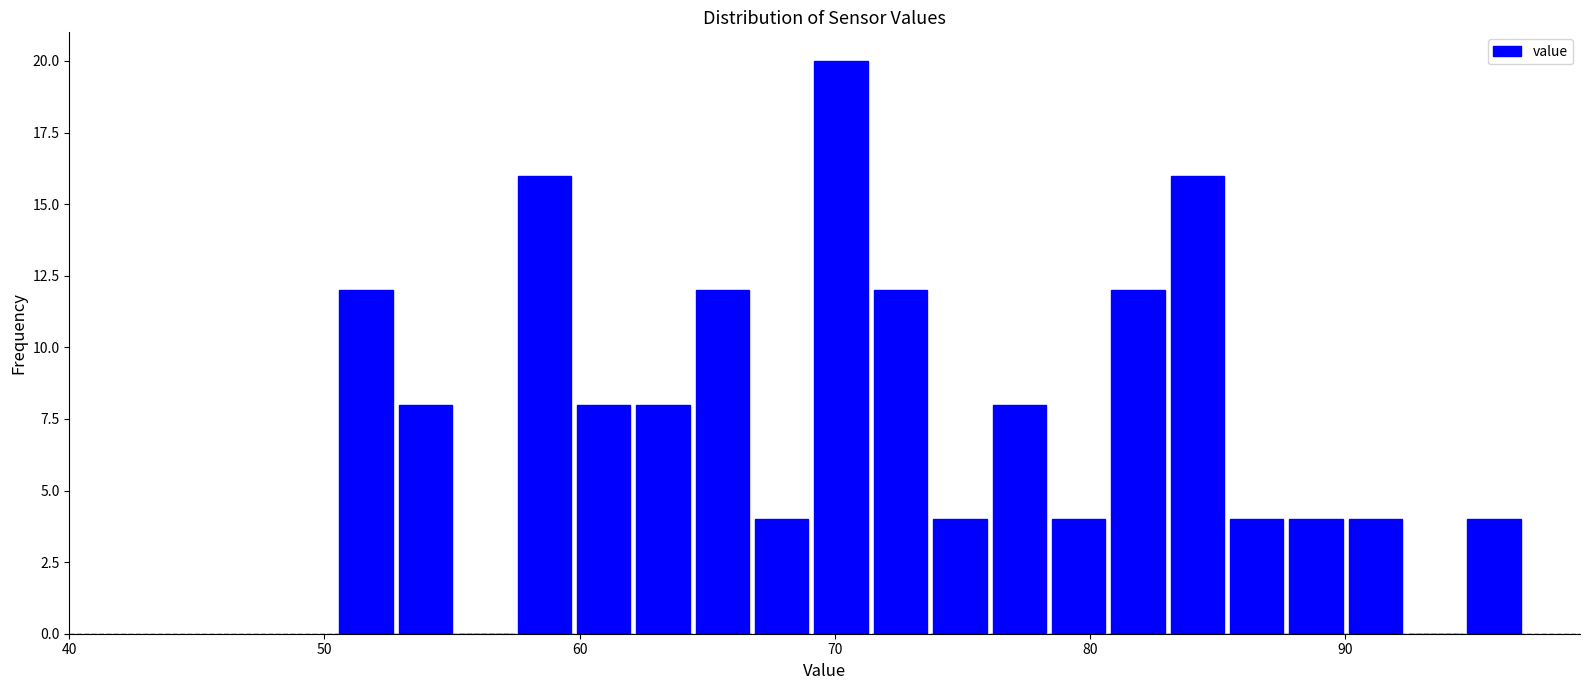

Read against the x-axis, roughly where is the centre of the tallest bar?

70